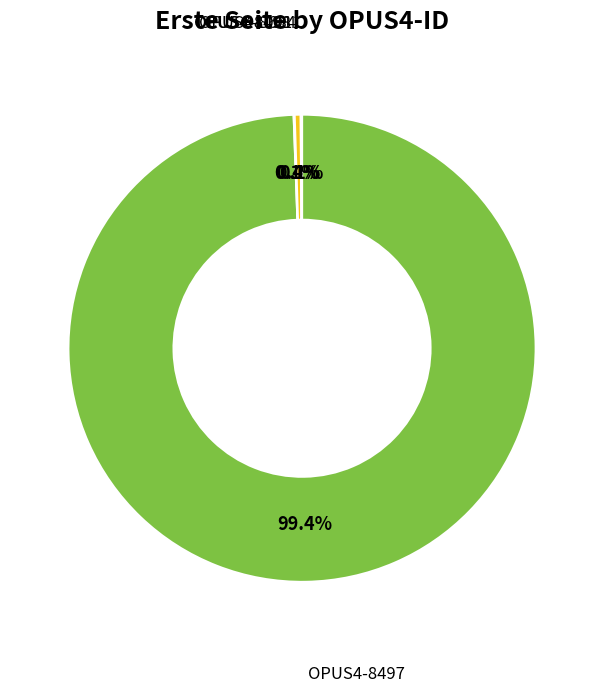

Which has a higher value, OPUS4-8684 or OPUS4-8497?

OPUS4-8497